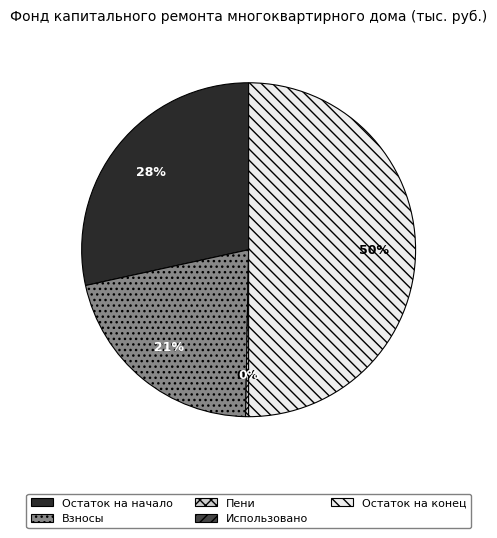

Combined, do Остаток на начало and Остаток на конец account for over 50%?

Yes